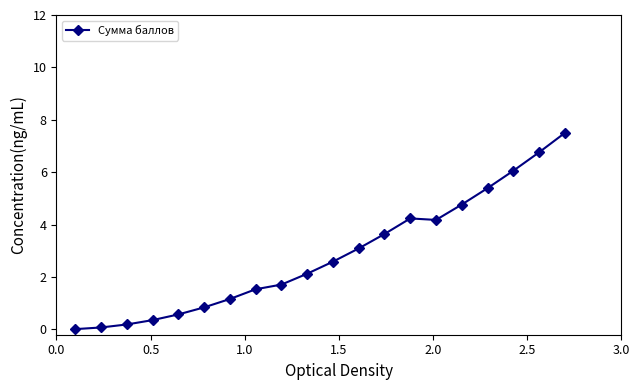

What is the value of the 14th point from the left?

4.2